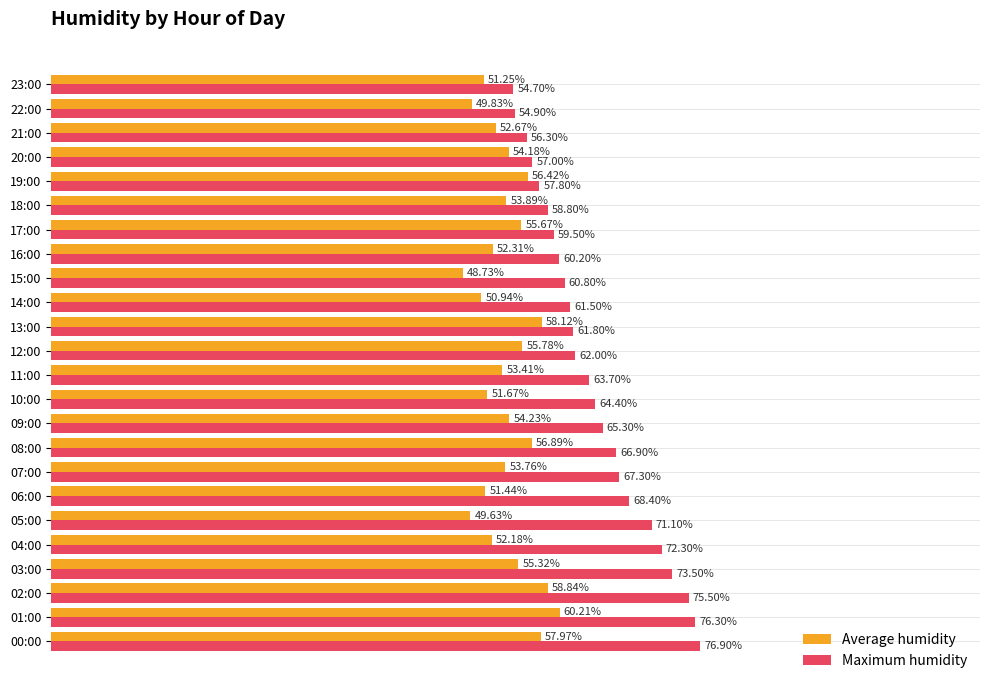

List the series in order of their overall mean, lowest first.

Average humidity, Maximum humidity